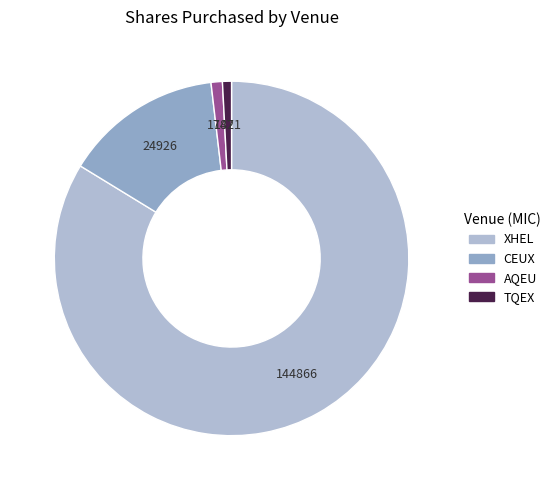

Which has a higher value, TQEX or CEUX?

CEUX